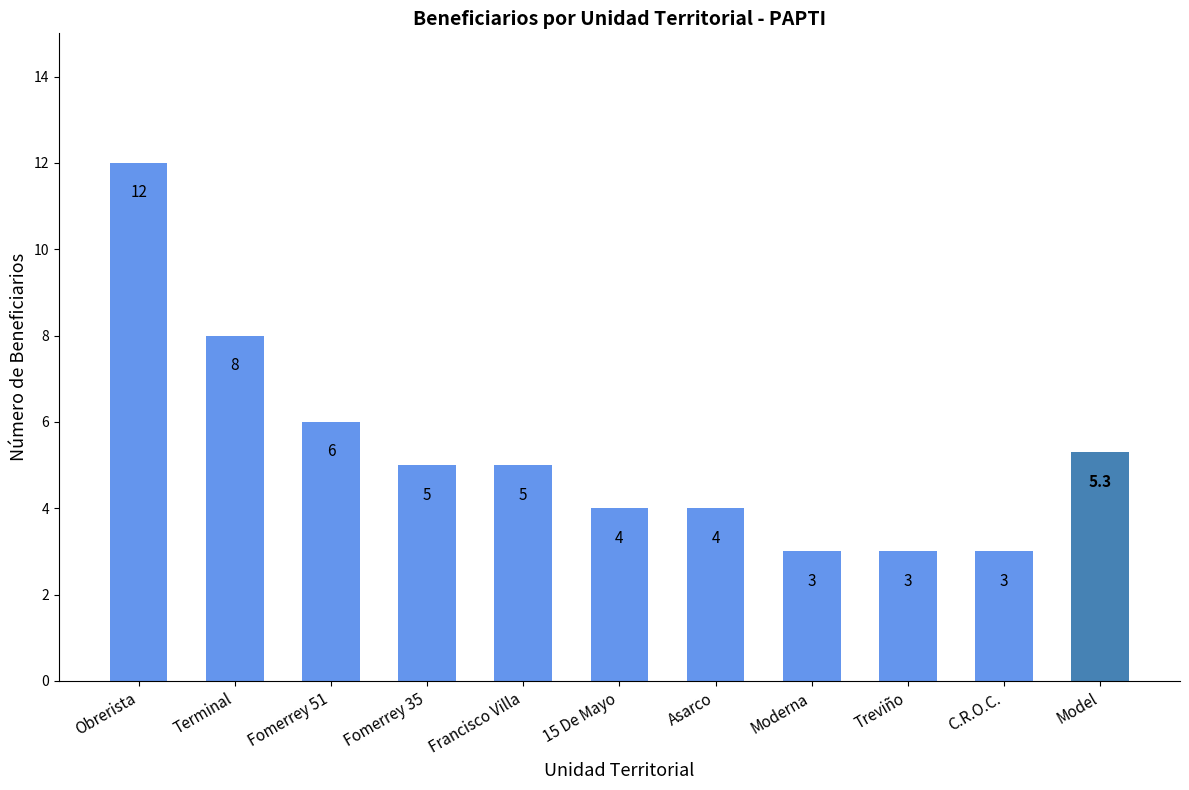

What is the change in value from 15 De Mayo to Treviño?

-1